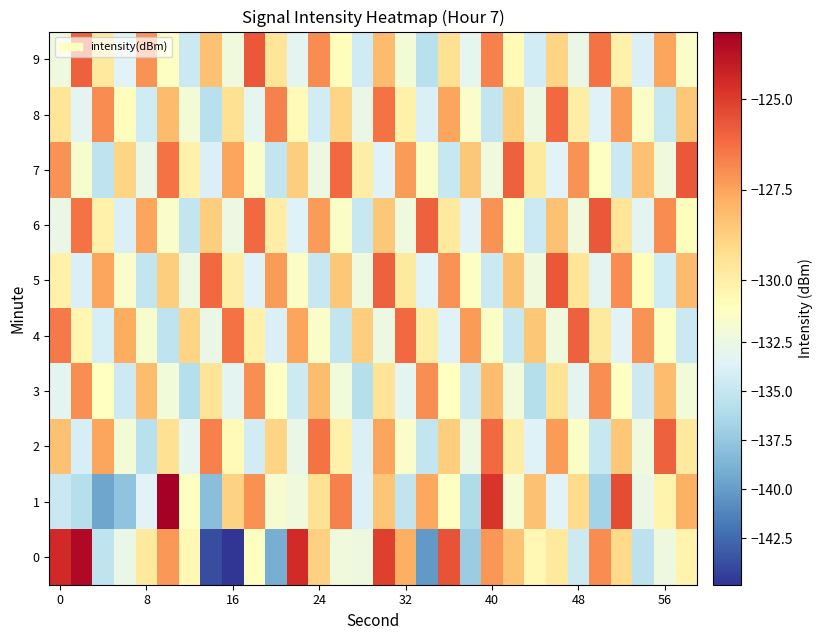

What is the smallest value displayed?

-144.9